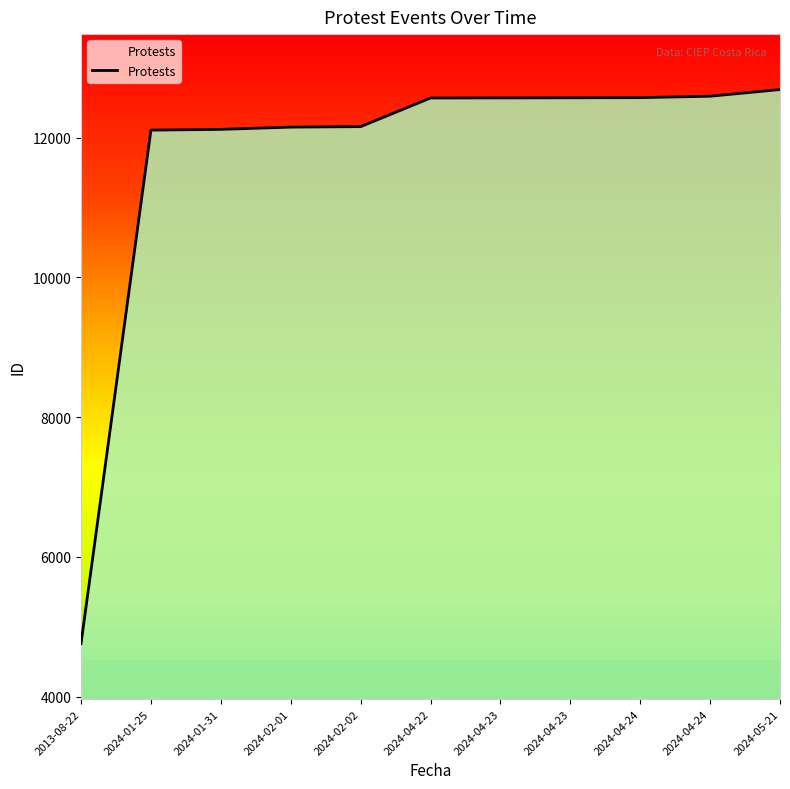

How many lines are shown in the chart?

1